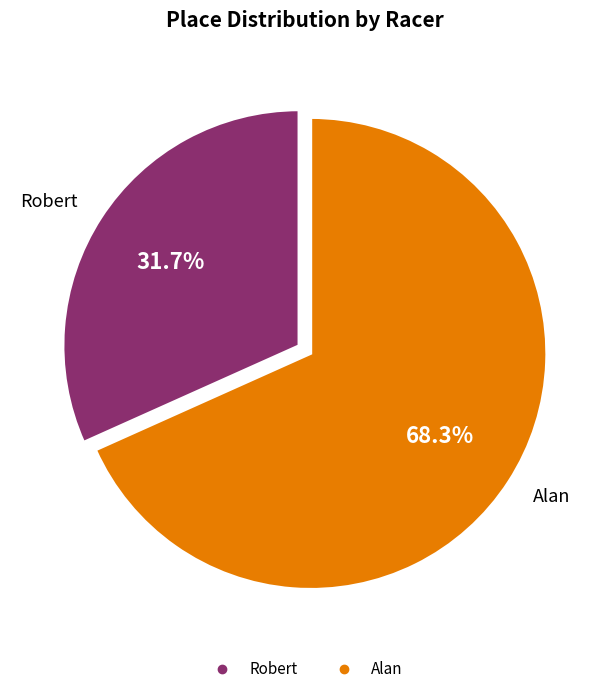

What percentage is the Alan slice, to the nearest percent?

68%